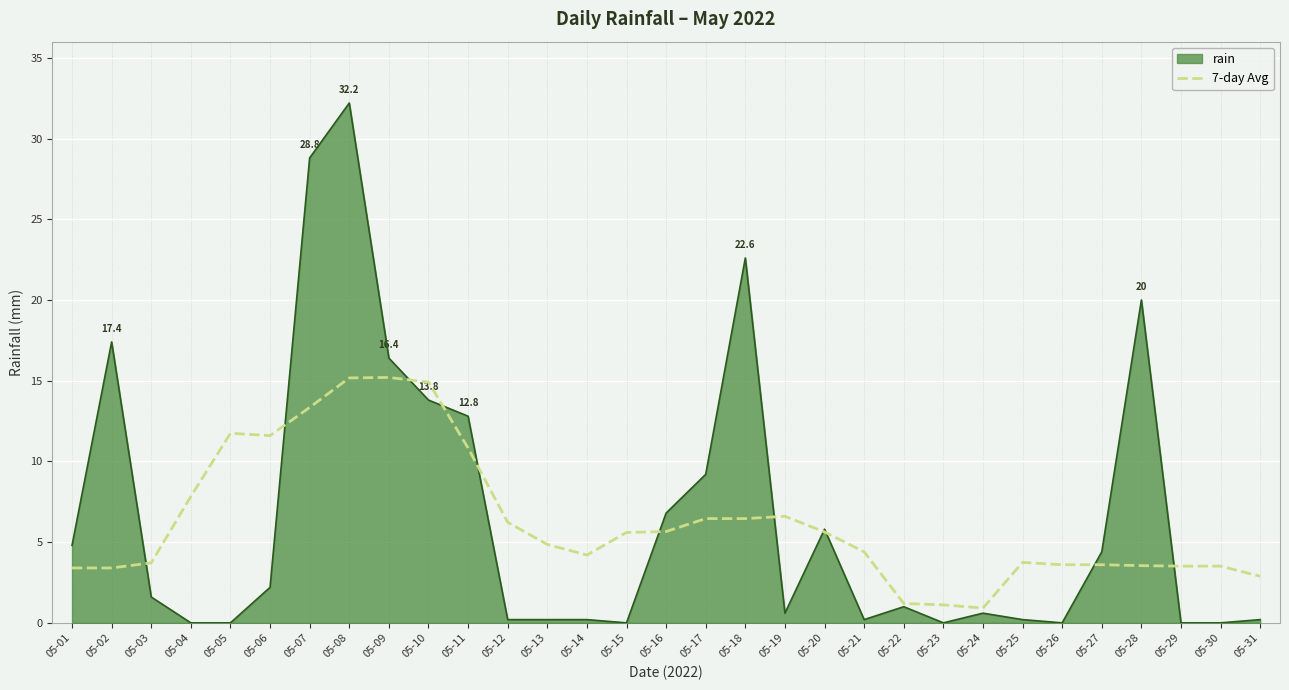

At which label is rain closest to 16?

05-09